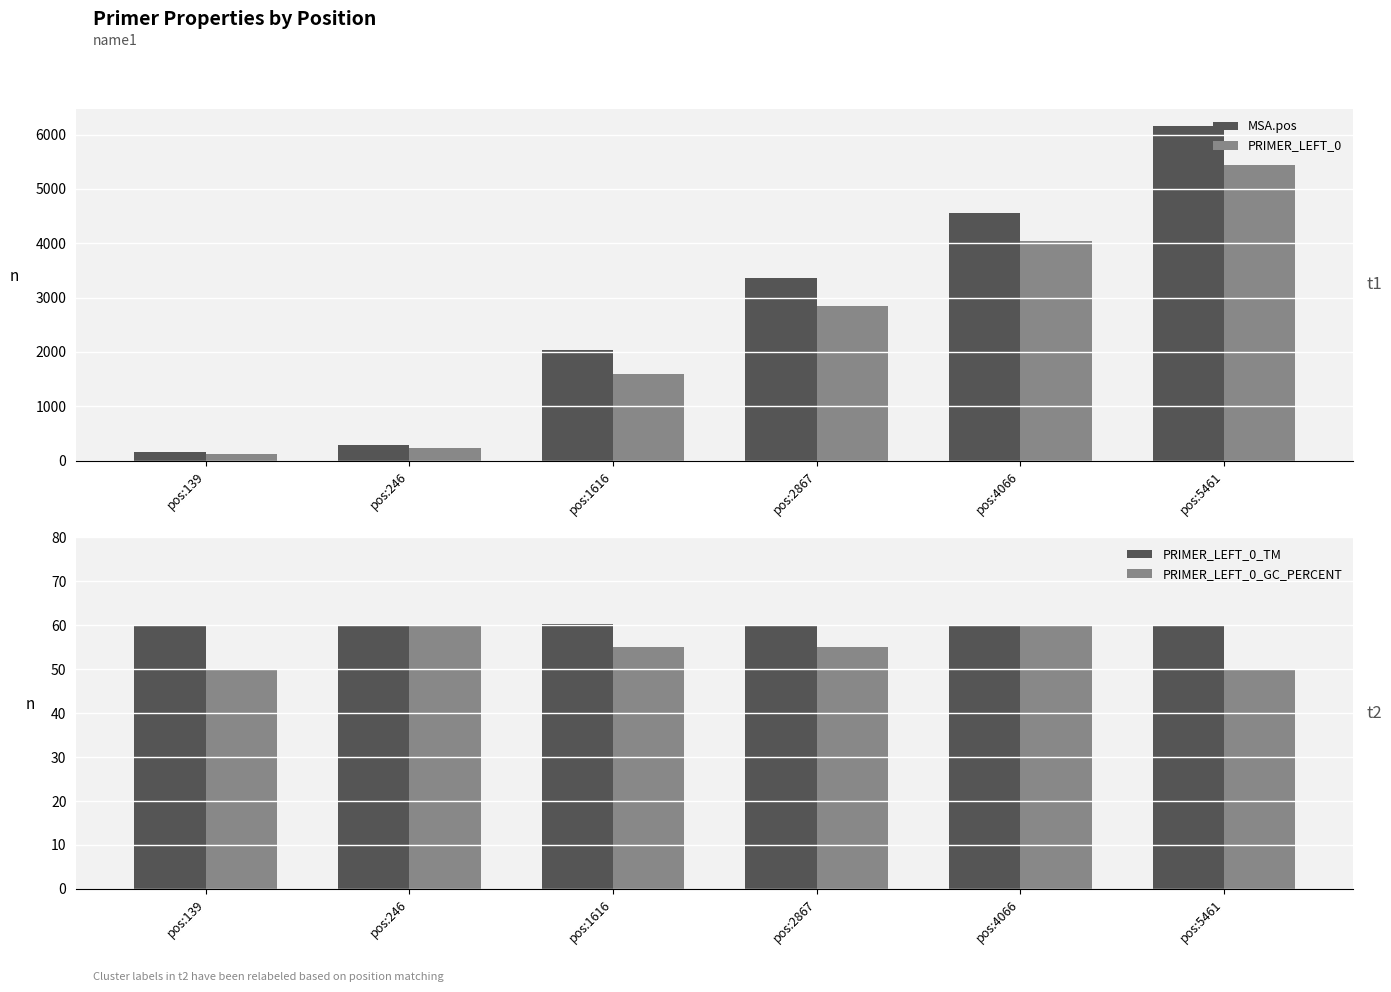

Is the value of PRIMER_LEFT_0 at pos:5461 greater than the value of PRIMER_LEFT_0_TM at pos:4066?

Yes